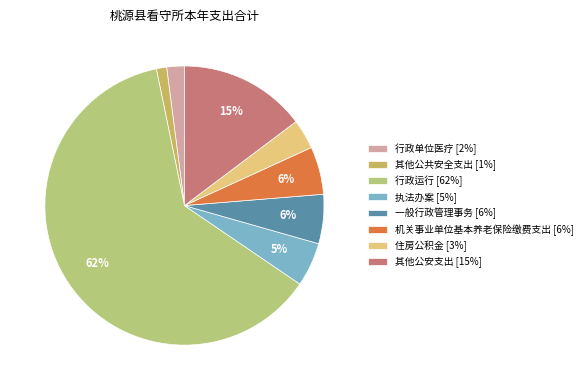

To the nearest percent, what portion does 其他公共安全支出 represent?

1%